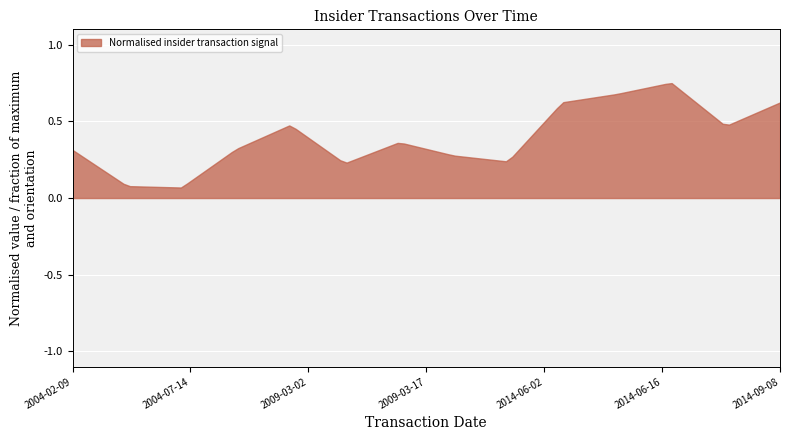

What is the label of the 4th point from the left?

2006-03-31